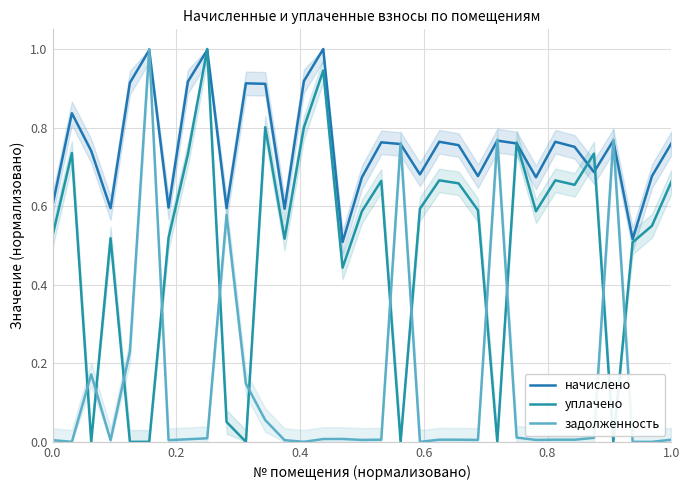

What is the greatest value displayed?

1.0